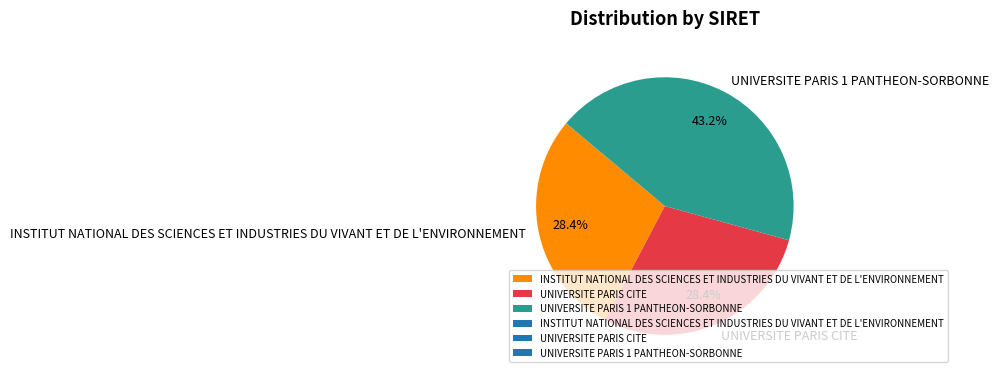

True or false: UNIVERSITE PARIS 1 PANTHEON-SORBONNE accounts for 43% of the total.

True